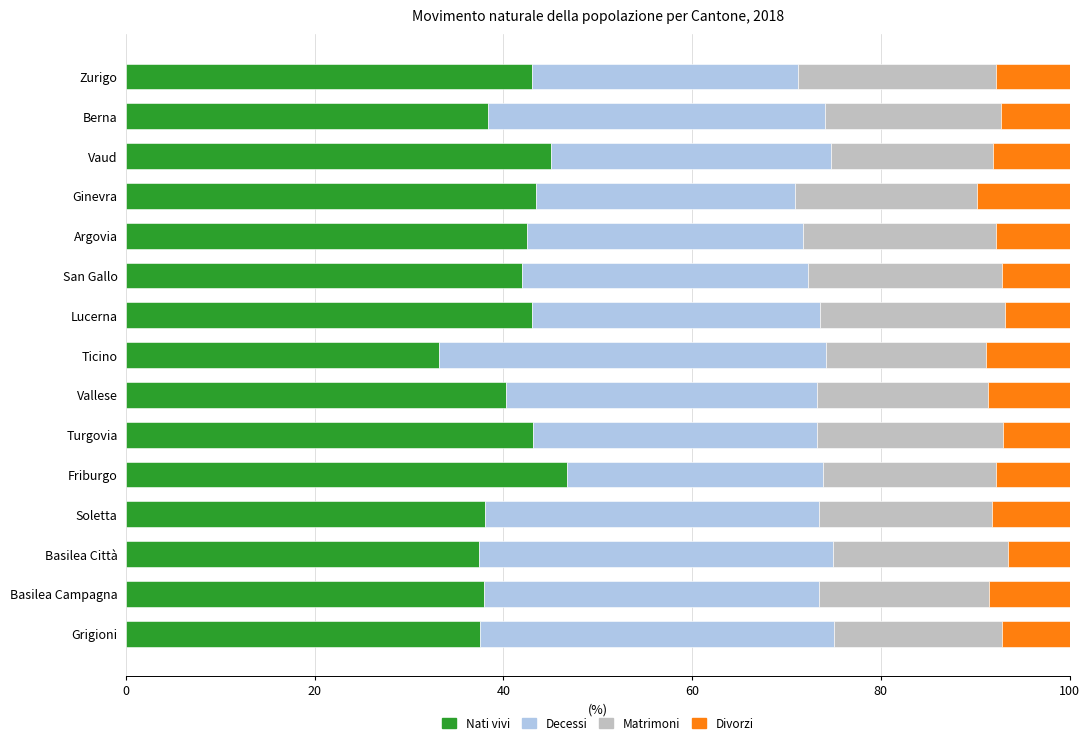

What is the lowest value of the Nati vivi series?

33.2